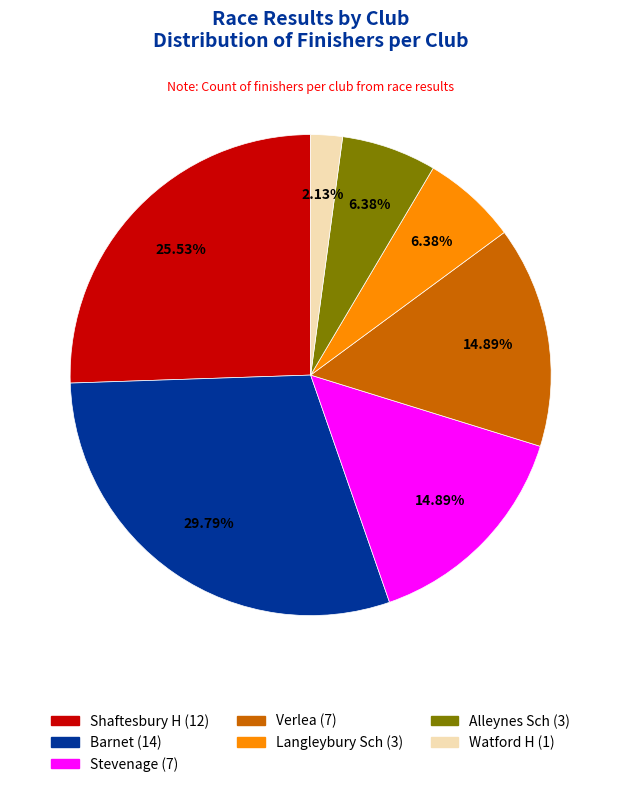

Is there any slice that represents more than half of the pie?

No